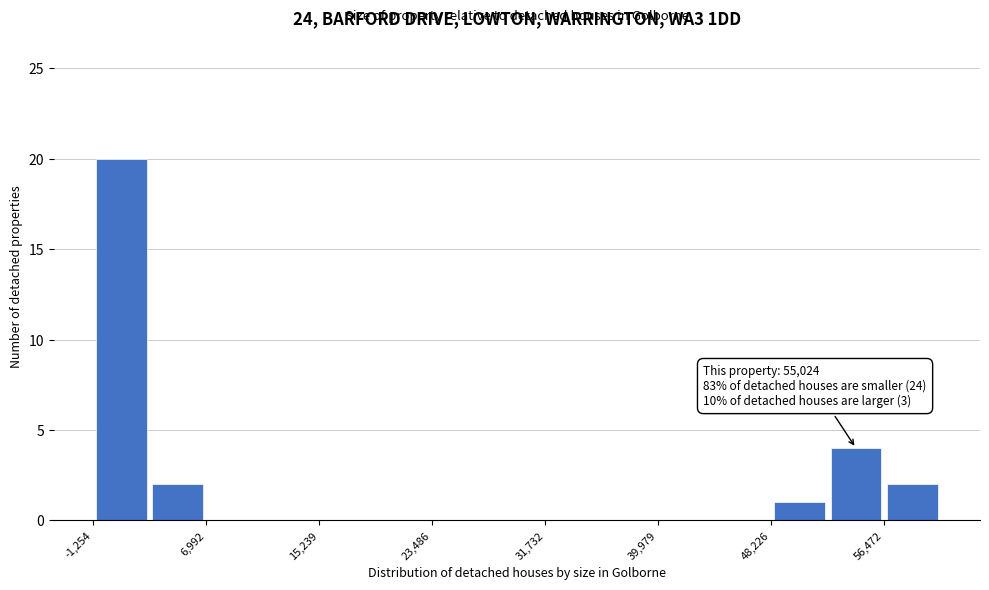

Which range on the x-axis has the tallest bar?

-1000 to 3000